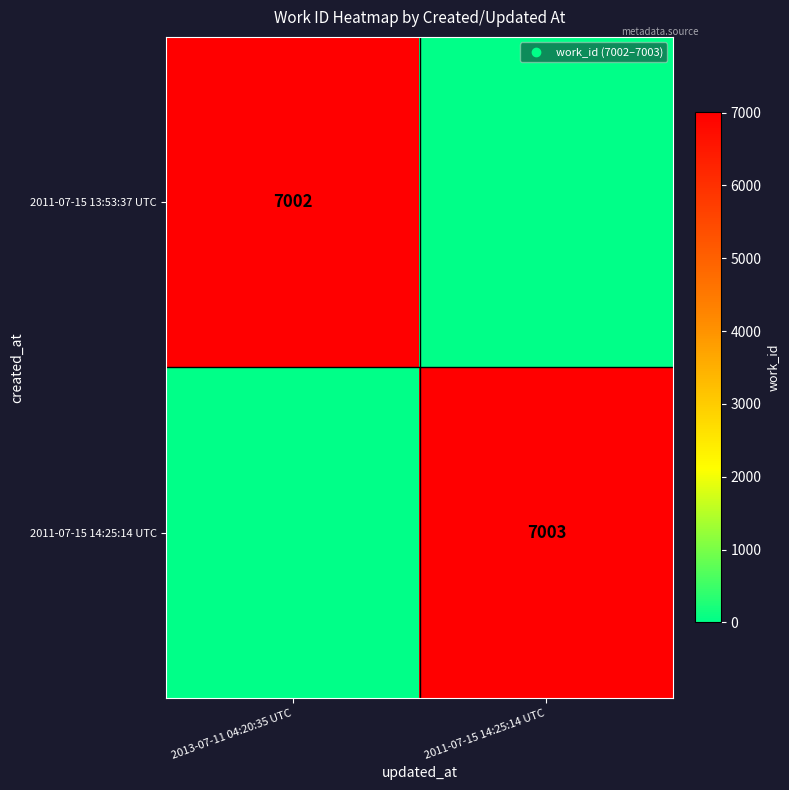

List the labels in order of 2011-07-15 13:53:37 UTC value, smallest first.

2011-07-15 14:25:14 UTC, 2013-07-11 04:20:35 UTC